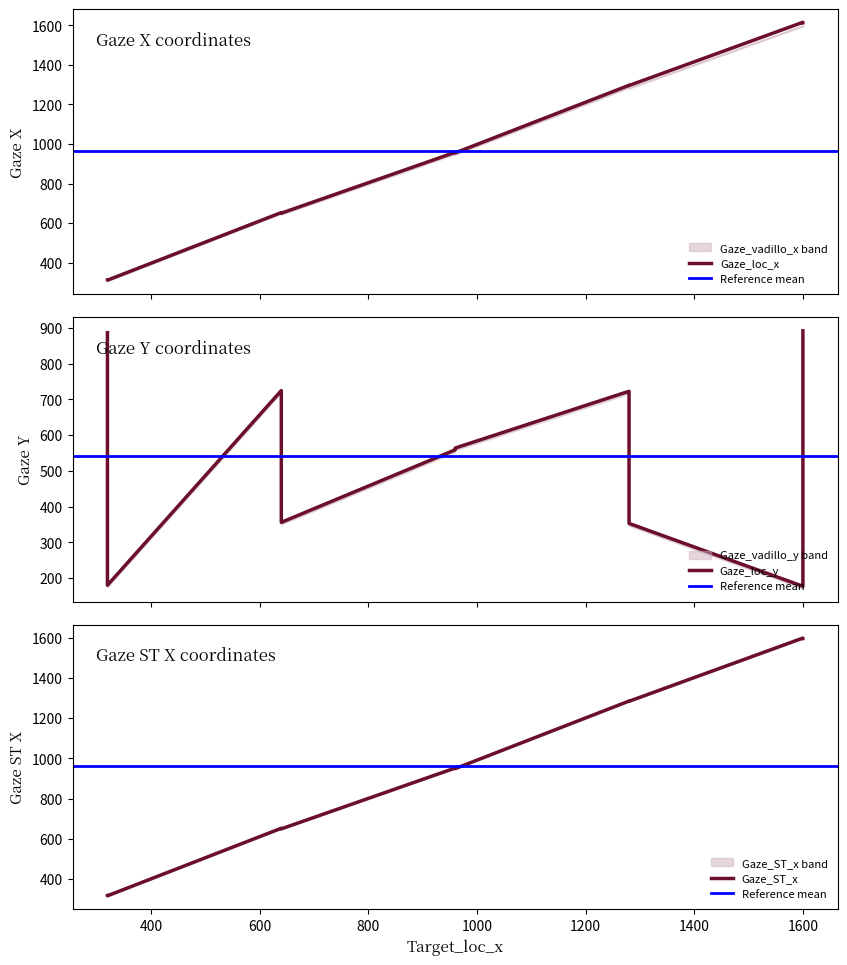

What is the label of the 6th point from the left?

320